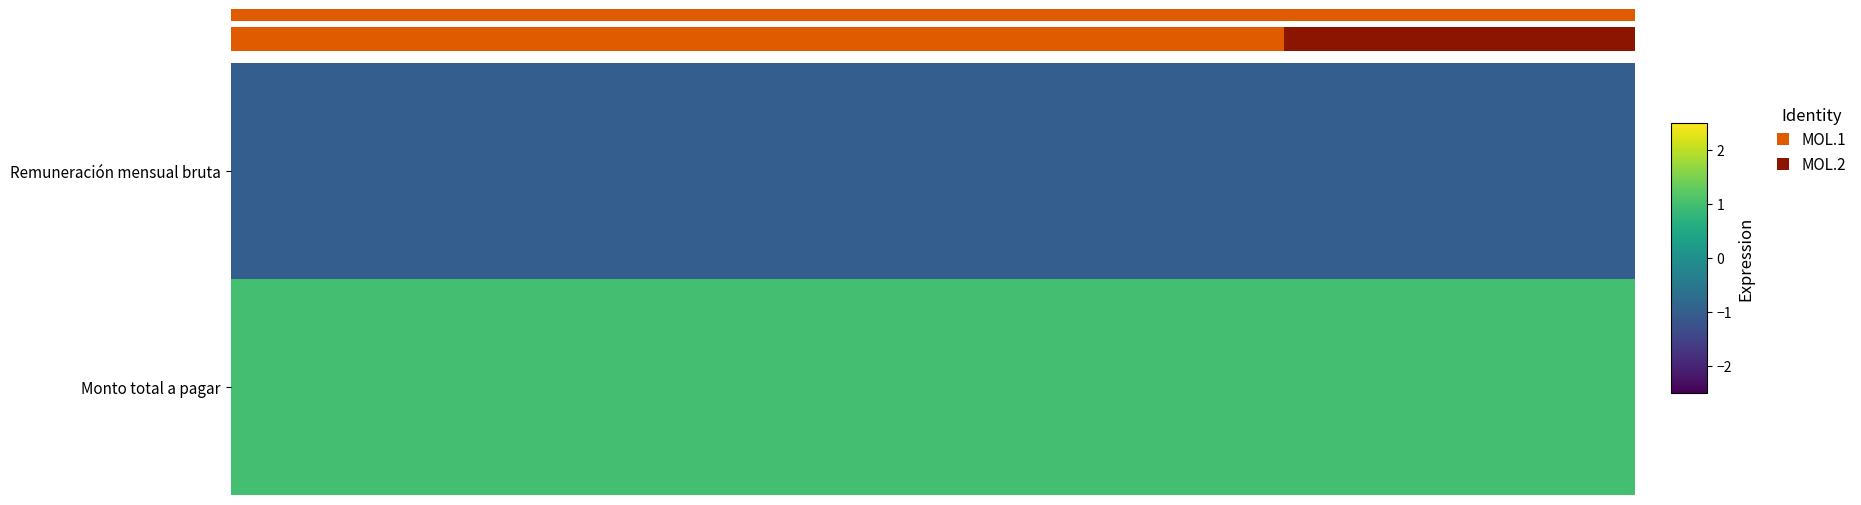

At how many categories does at least one series exceed 0?

20